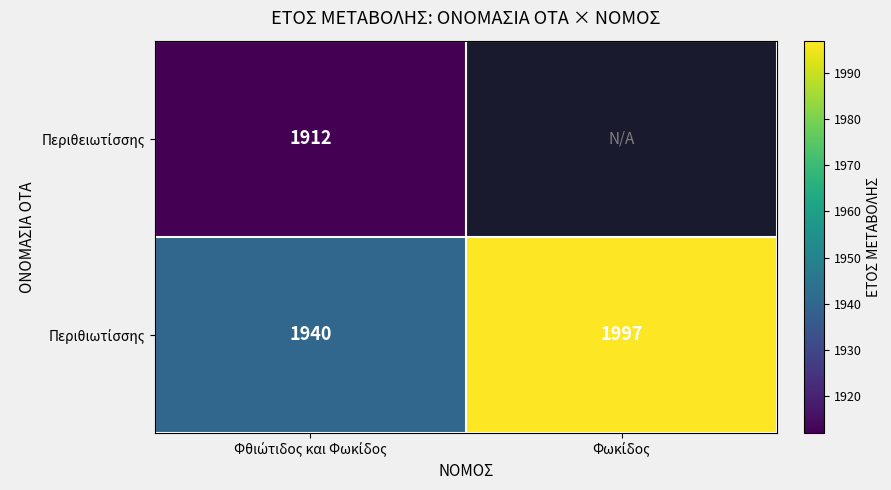

At which category is the sum across all series the highest?

Φθιώτιδος και Φωκίδος